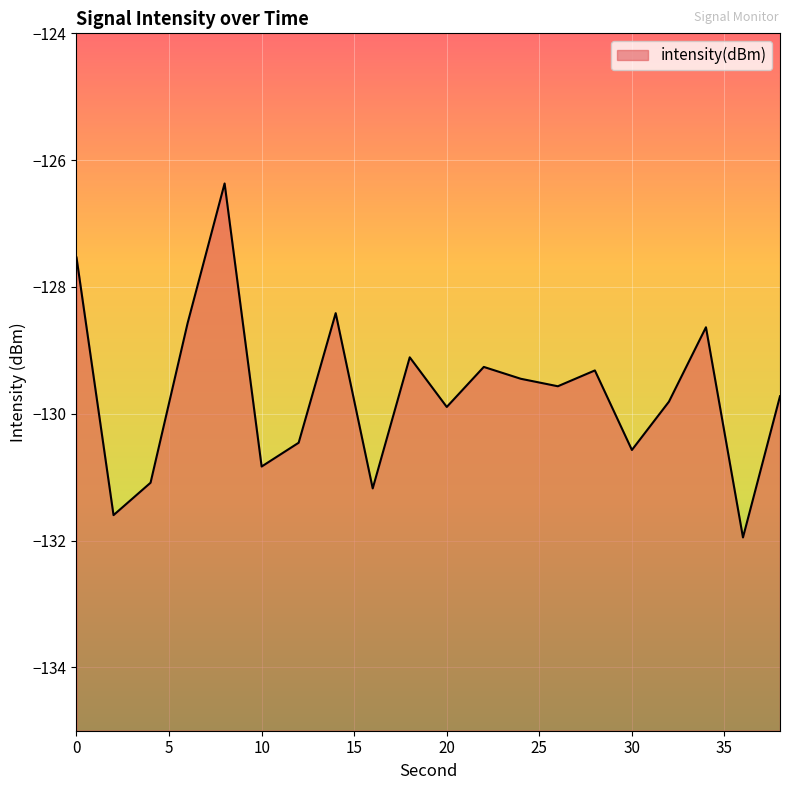

Between 36 and 10, which is larger?

10